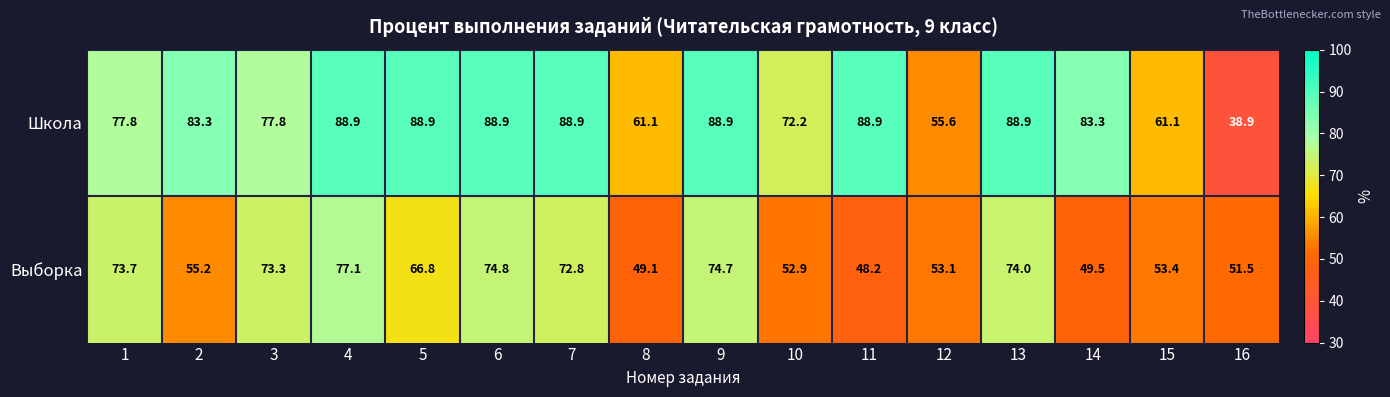

Read the Школа value at 1.

77.8